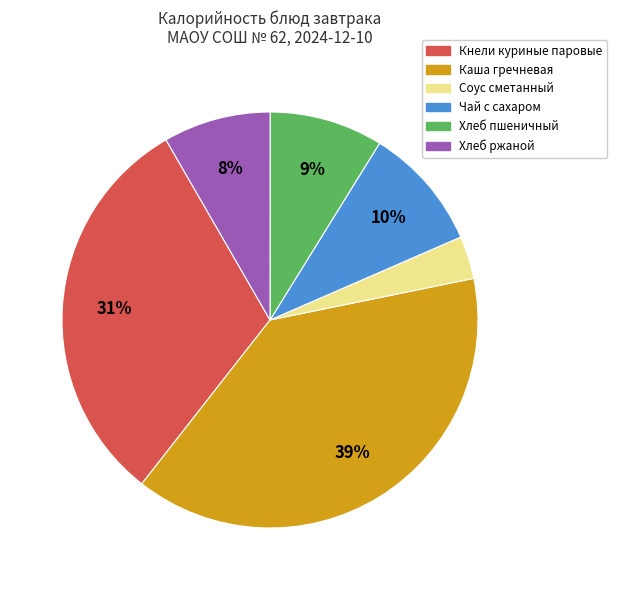

Do Соус сметанный and Хлеб ржаной together represent more than half of the pie?

No